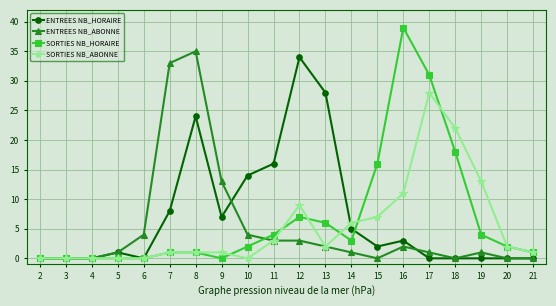

Does the chart have visible grid lines?

Yes